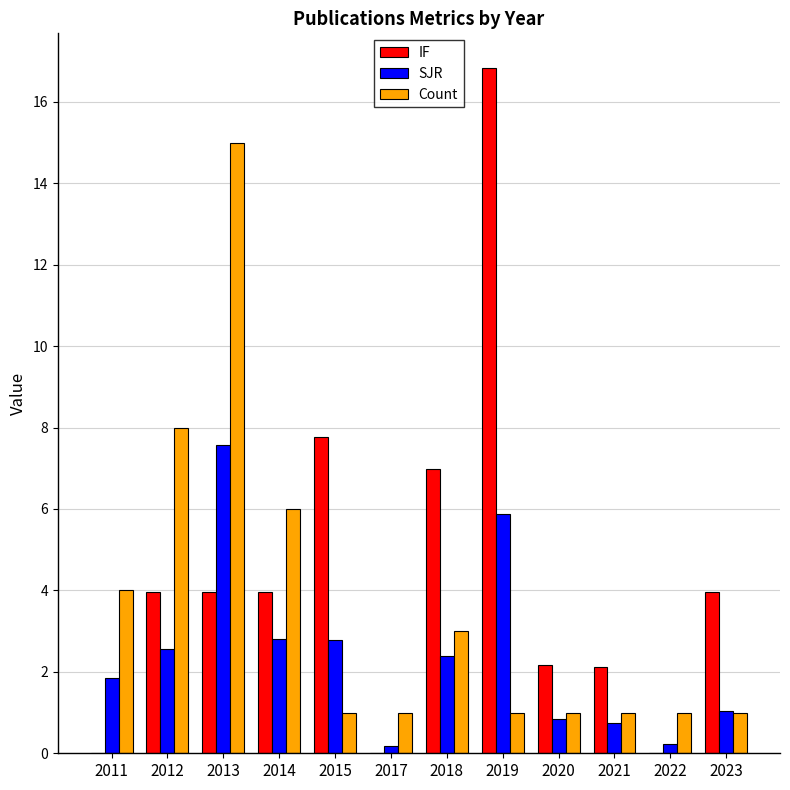

True or false: SJR has a value of 2.4 at 2013.

False